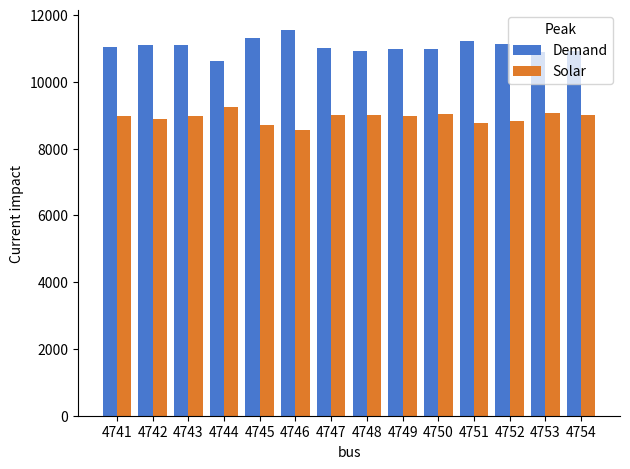

Is it true that Solar equals 12207 at 4745?

False